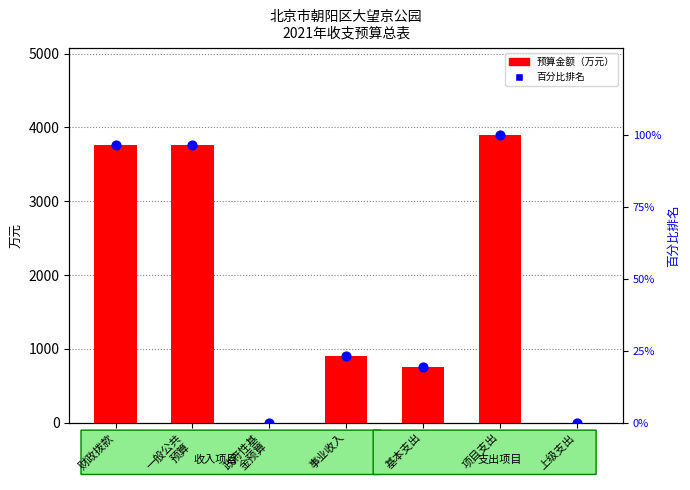

Which series has the largest Y range (max minus min)?

预算金额（万元）